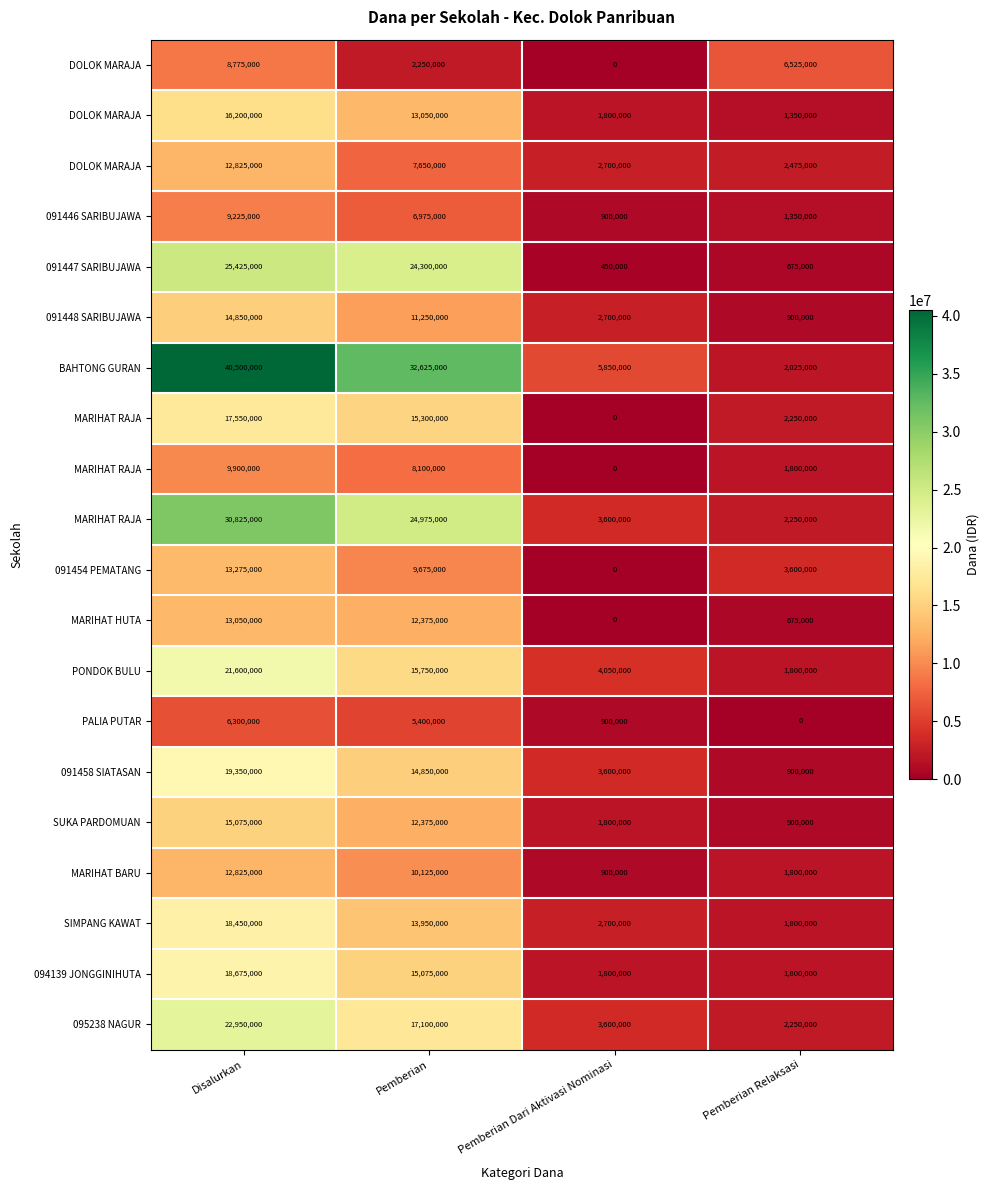

What is the total value across all series at Pemberian?

273150000